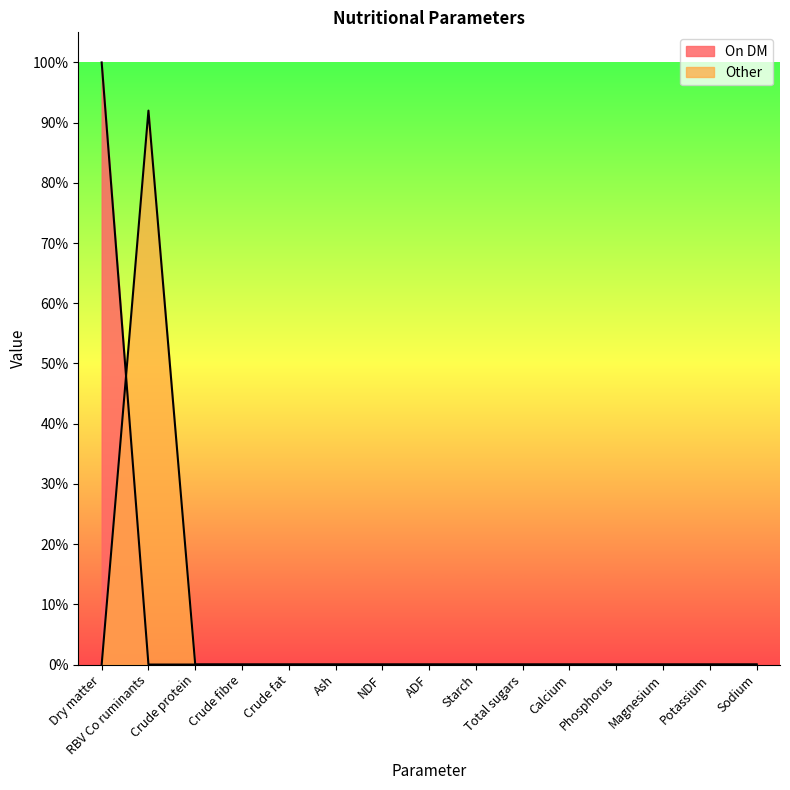

Rank the categories by On DM value from highest to lowest.

Dry matter, RBV Co ruminants, Crude protein, Crude fibre, Crude fat, Ash, NDF, ADF, Starch, Total sugars, Calcium, Phosphorus, Magnesium, Potassium, Sodium